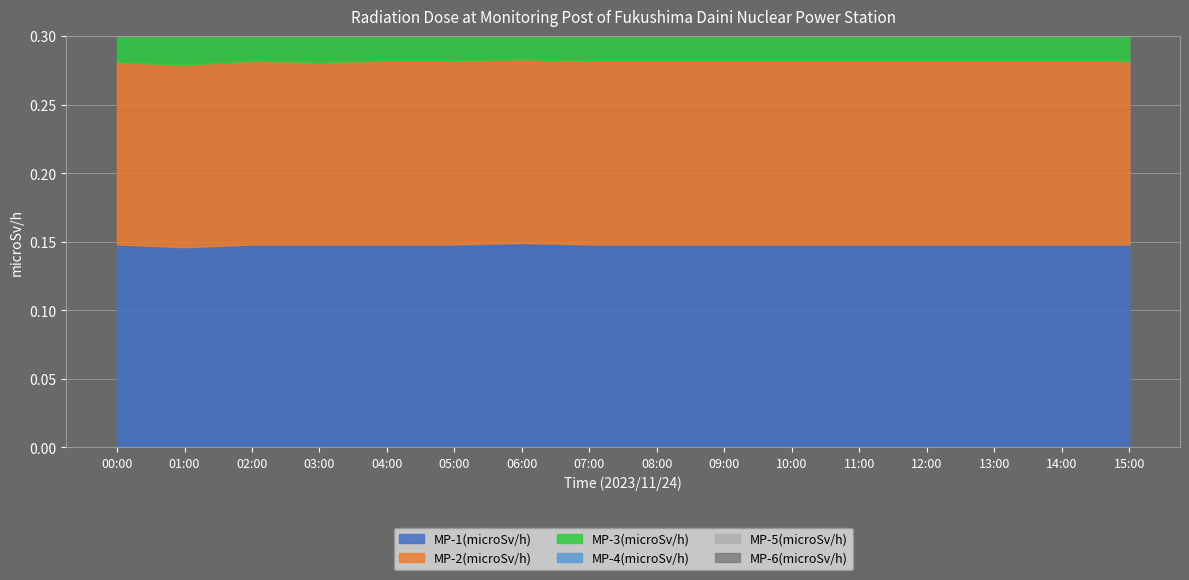

At which category is the sum across all series the highest?

06:00